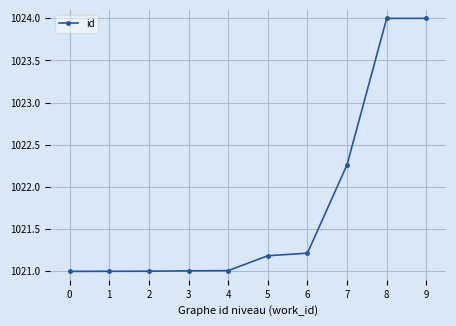

What is the value of the 6th point from the left?

1021.2